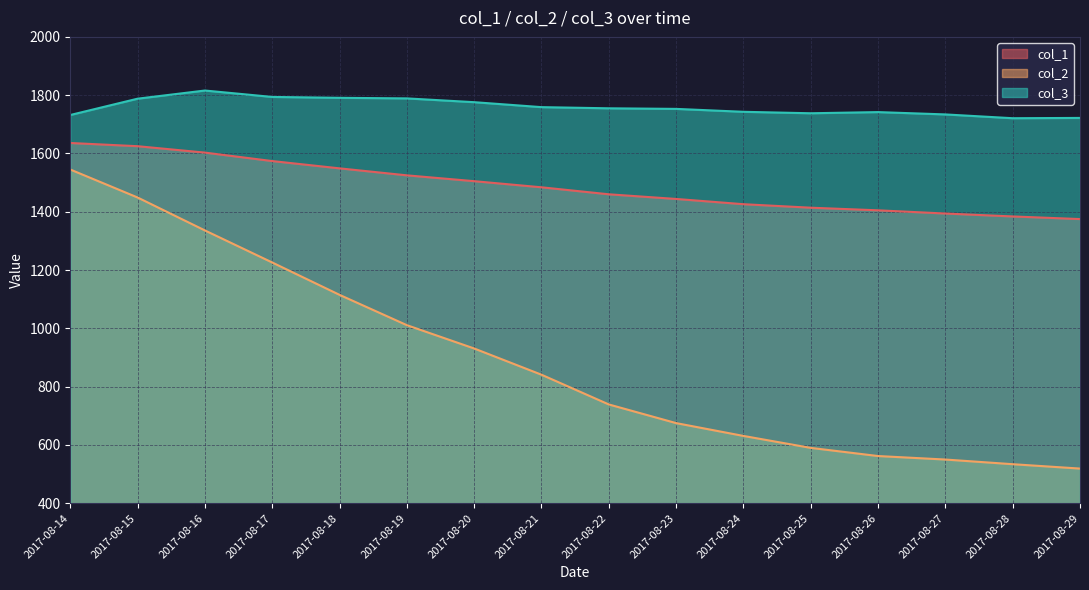

Is it true that col_1 equals 2286 at 2017-08-28?

False